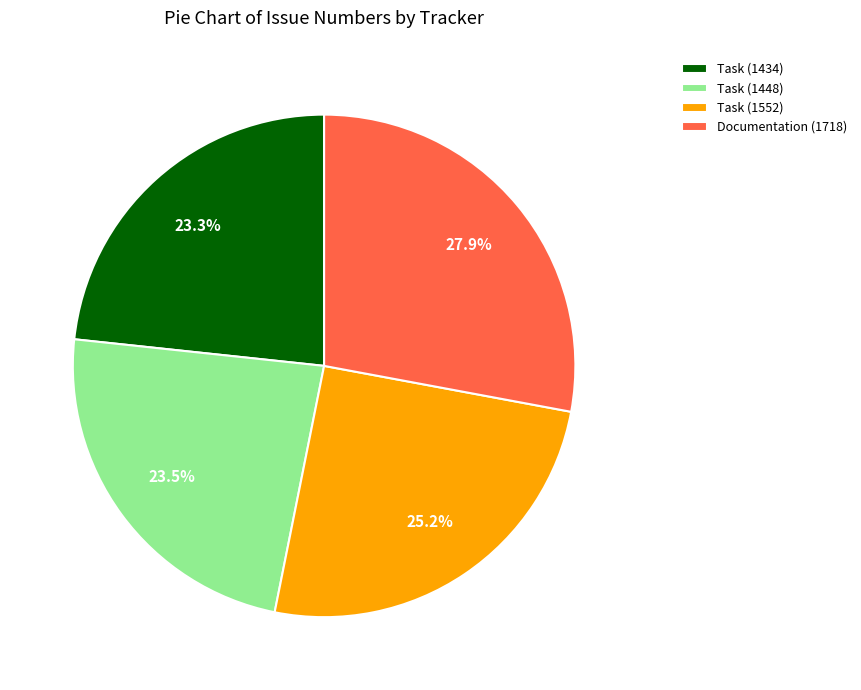

Between Task (1552) and Documentation (1718), which is larger?

Documentation (1718)